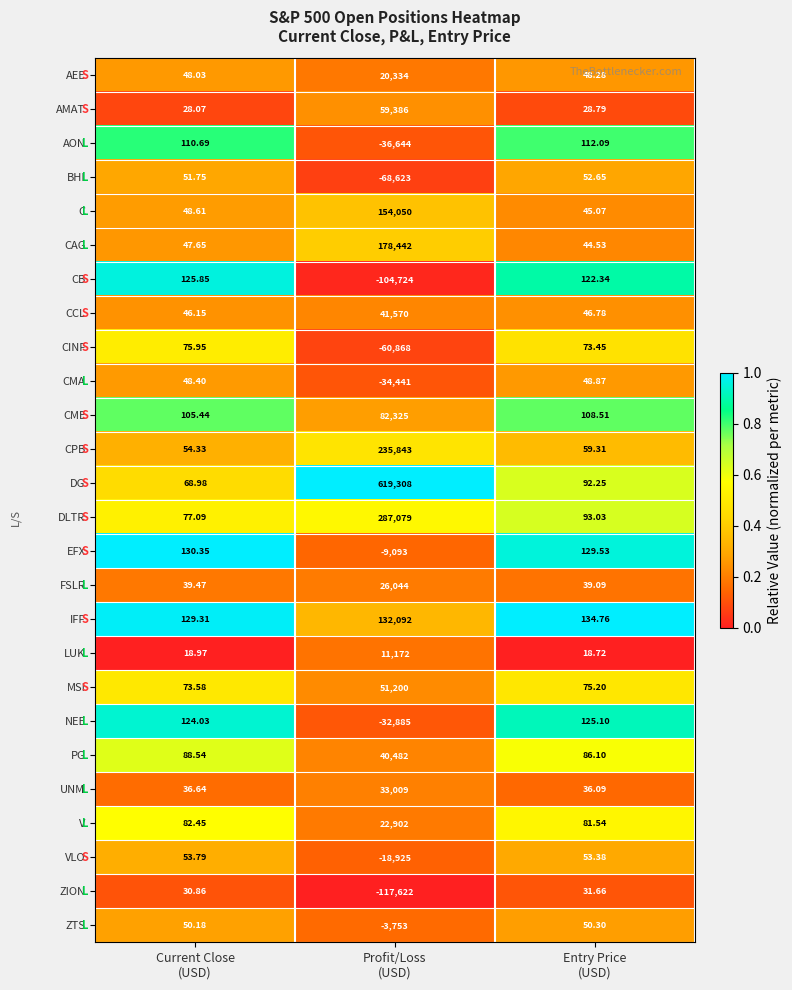

Which category has the lowest value across all series?

Profit/Loss
(USD)